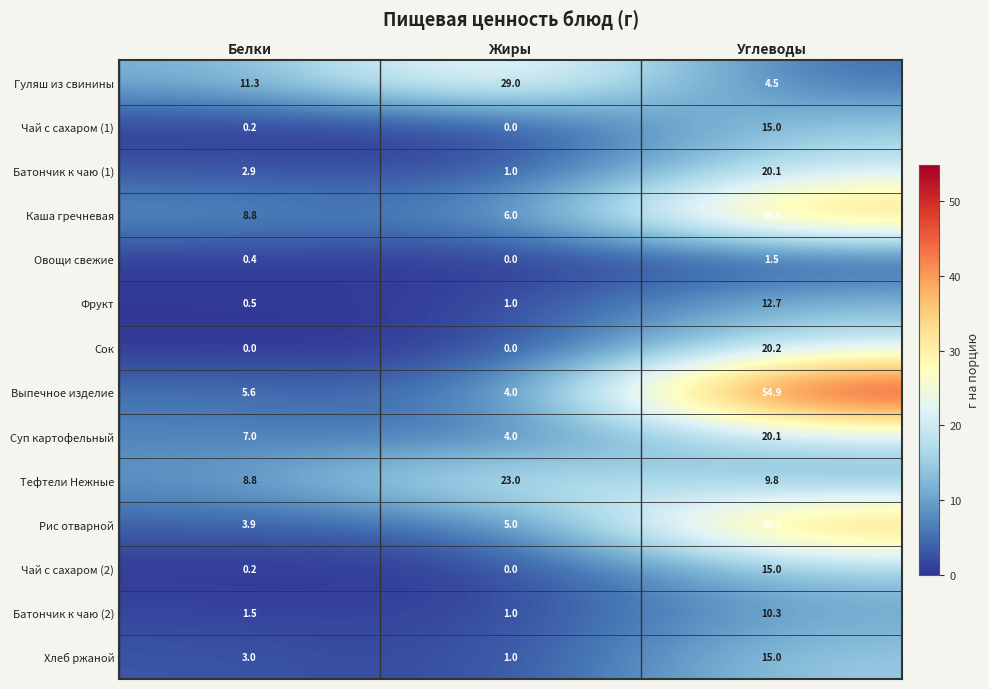

Read the Каша гречневая value at Жиры.

6.0